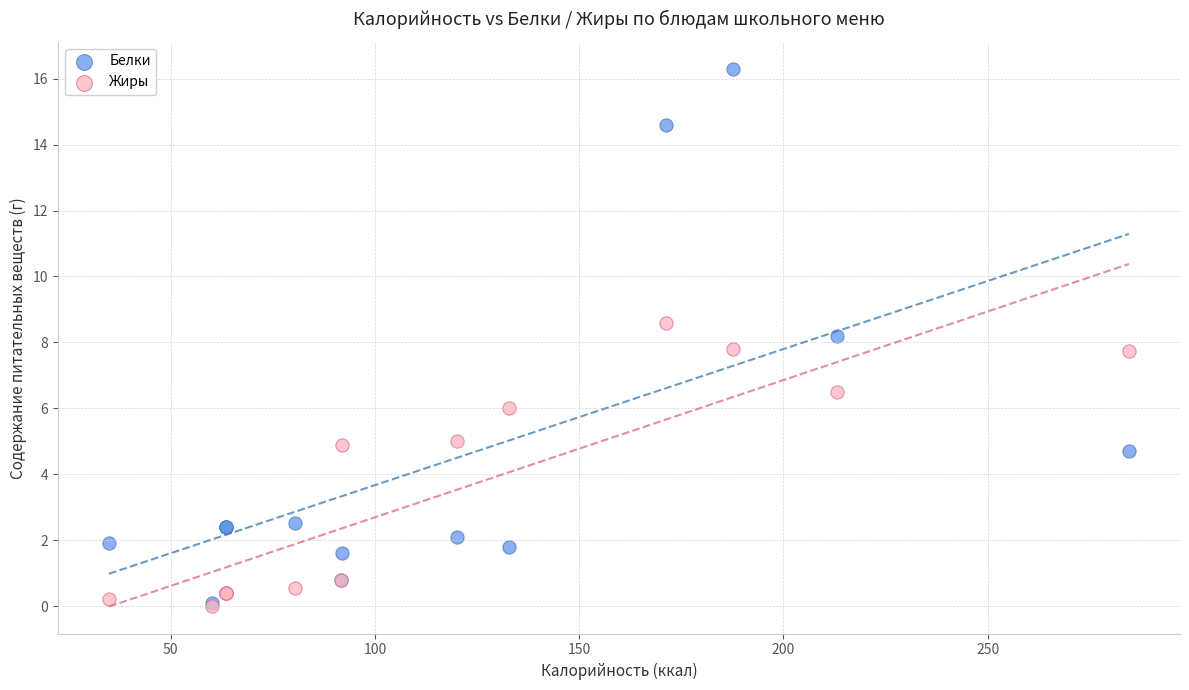

In the Жиры series, what Y value is closest to 4?

4.9